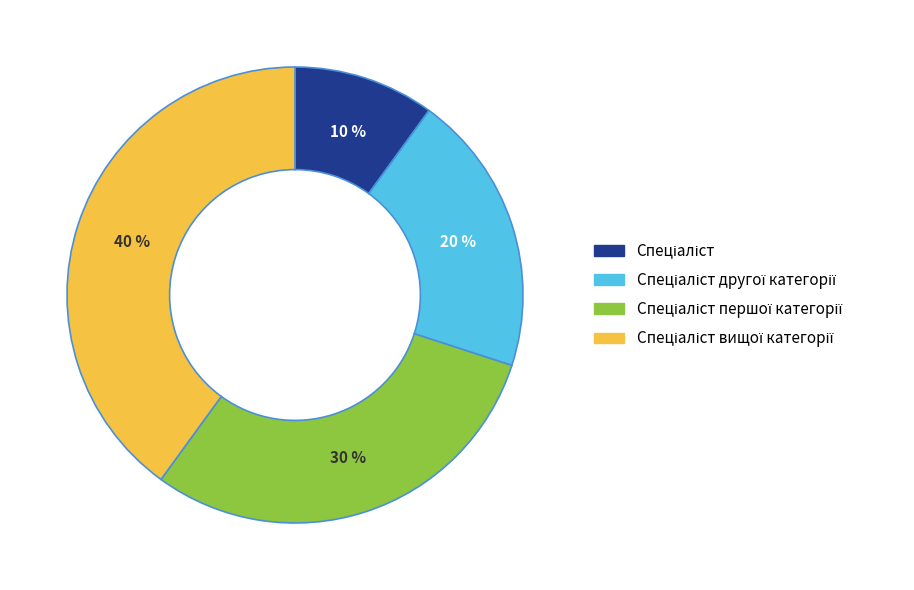

Is there a majority slice in this chart?

No